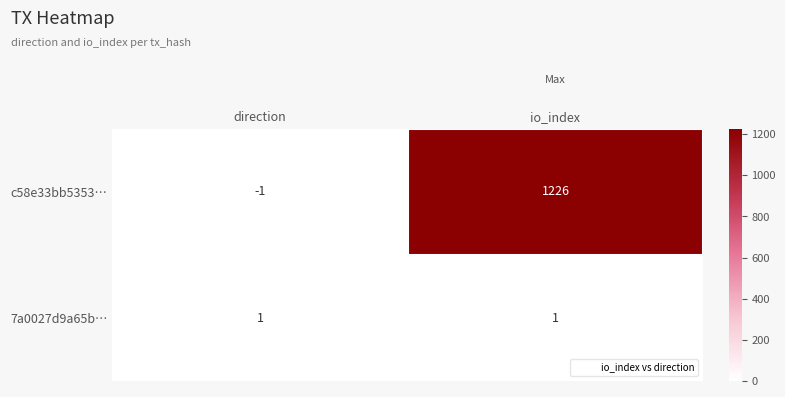

Which series has the largest range (max minus min)?

c58e33bb5353…